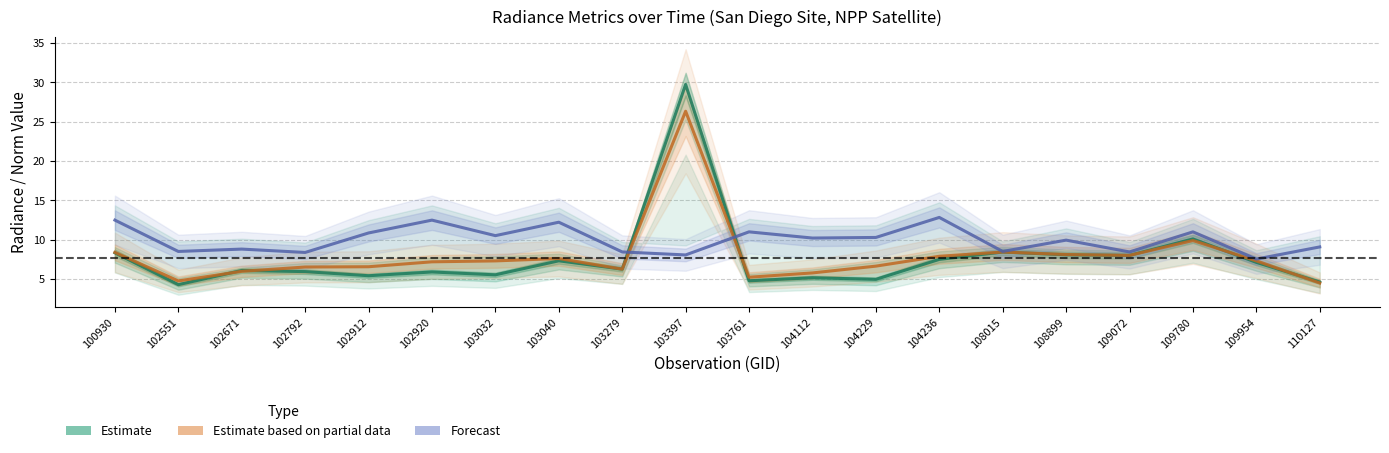

How many intersections are there between Estimate based on partial data and Estimate?

5